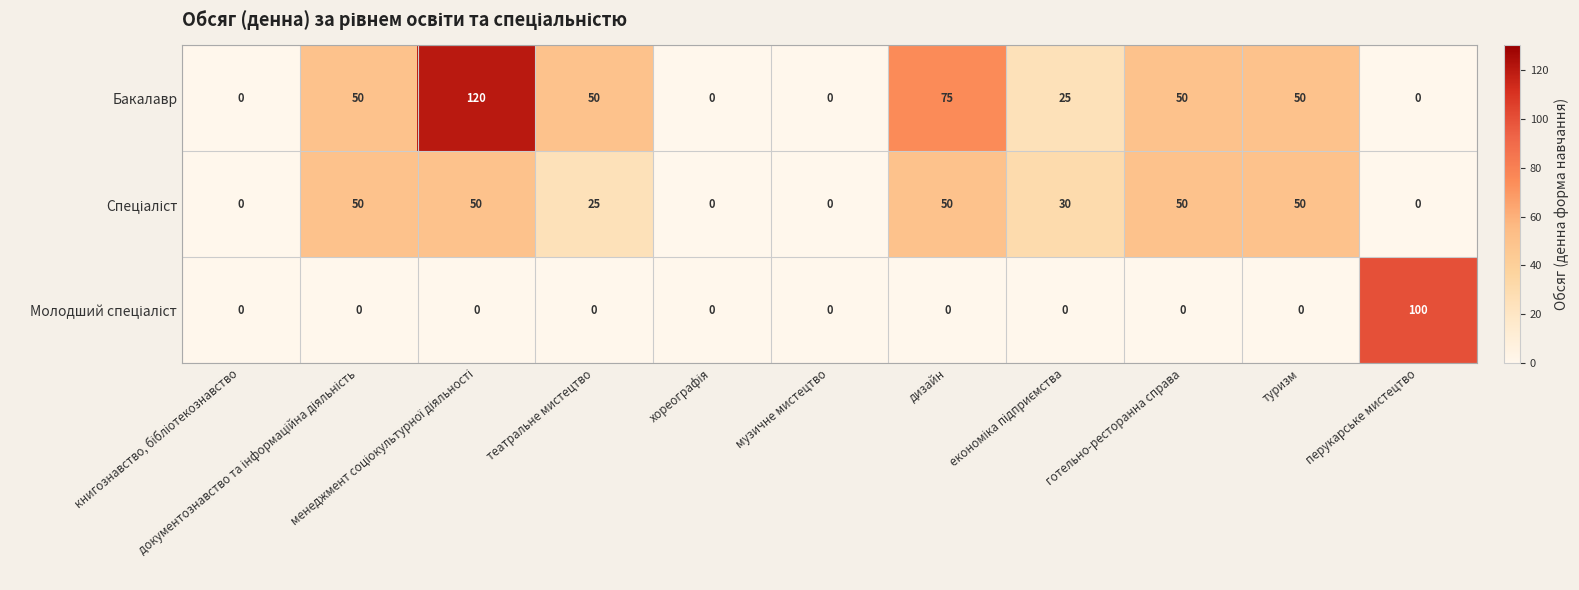

At how many categories does at least one series exceed 34?

7